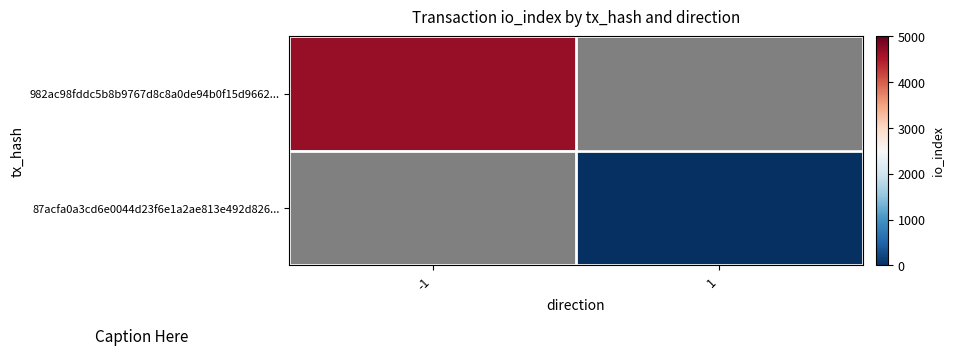

Rank the categories by 87acfa0a3cd6e0044d23f6e1a2ae813e492d826... value from lowest to highest.

-1, 1